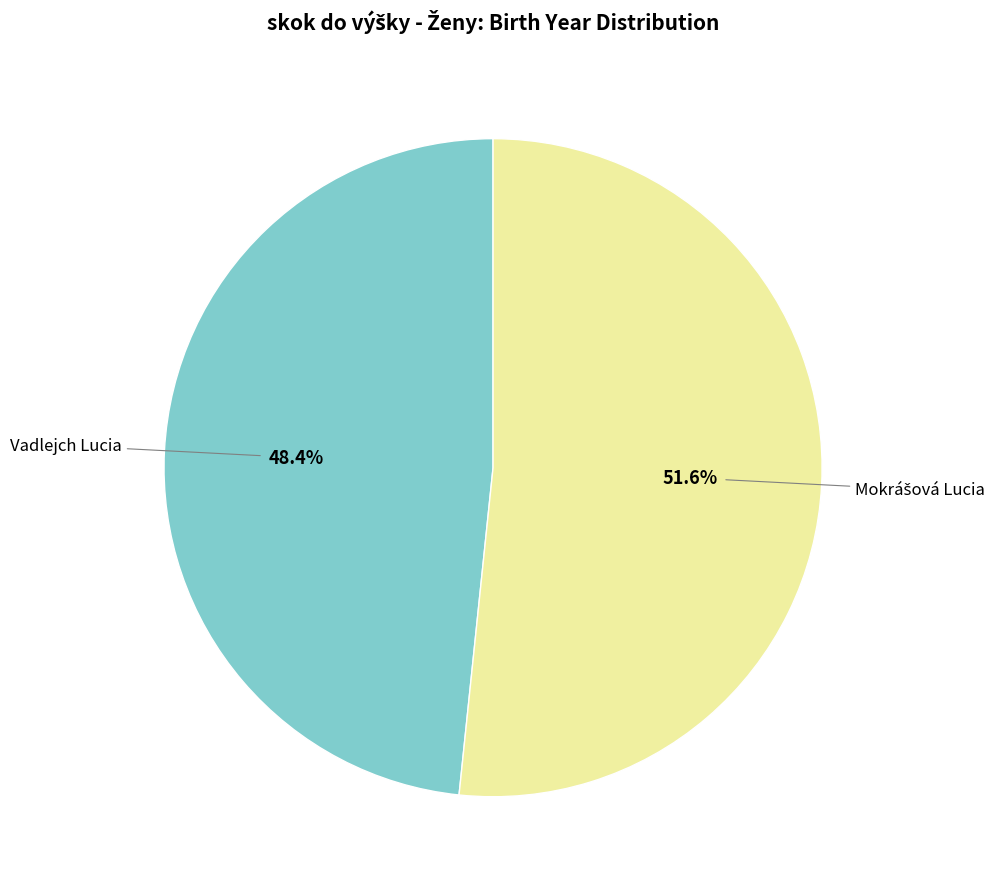

To the nearest percent, what is the difference between the largest and smallest slice percentages?

3%